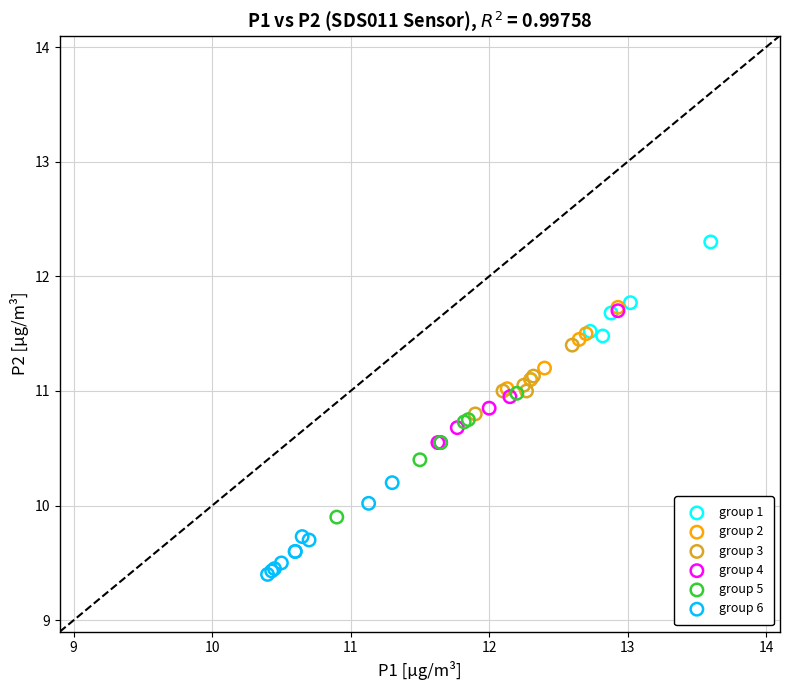

Which series contains the highest Y value?

group 1